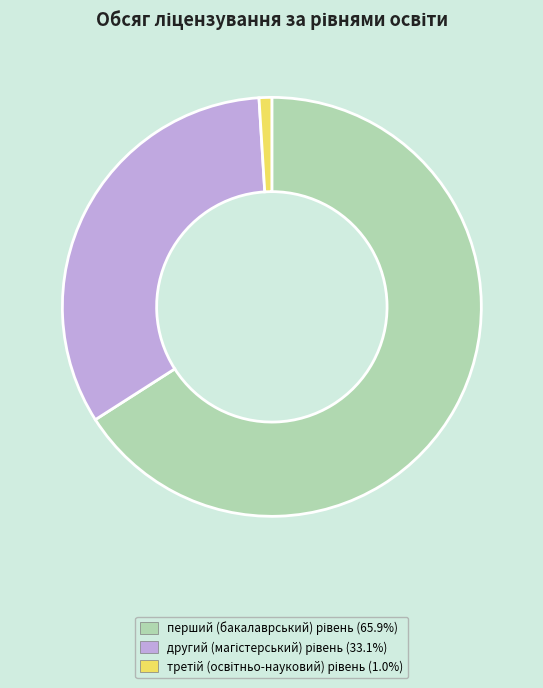

Is there a majority slice in this chart?

Yes